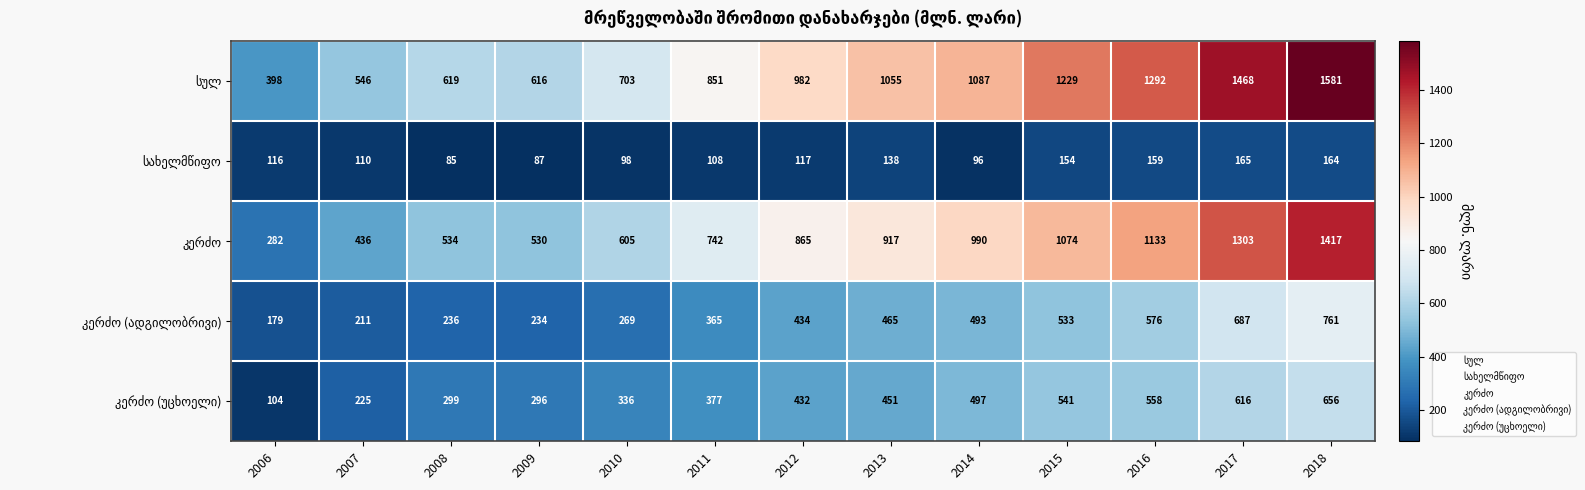

What is the maximum value shown in the chart?

1581